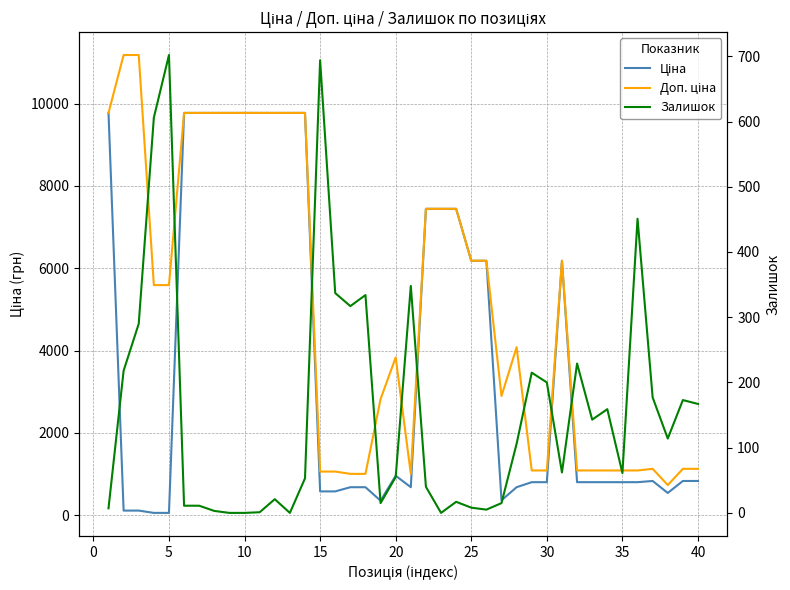

How many values in the Ціна series are below 831?

20